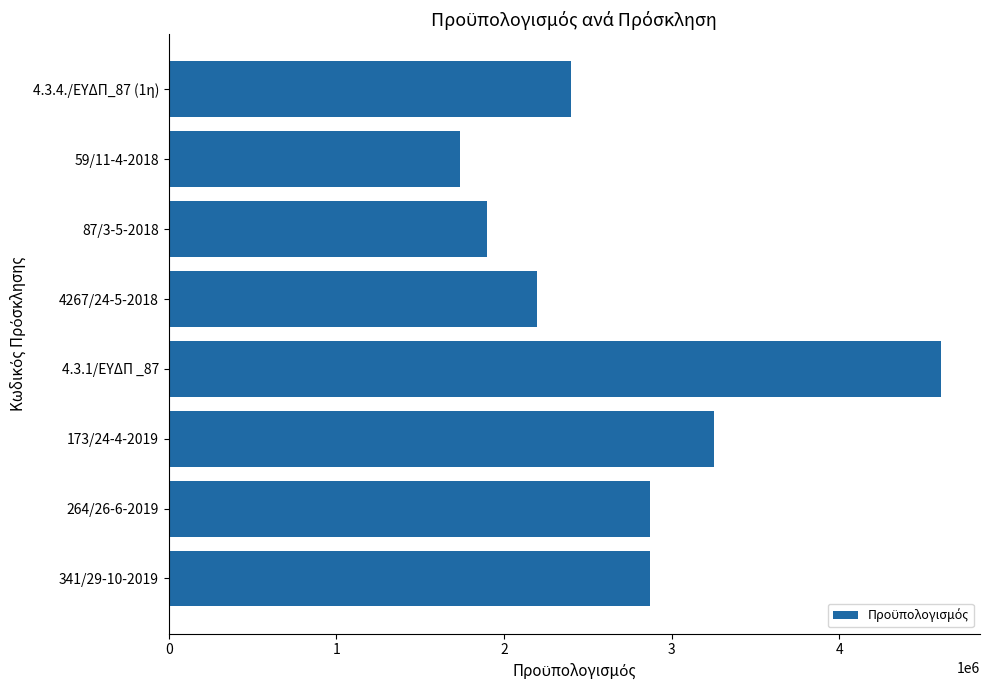

What is the average value?

2730375